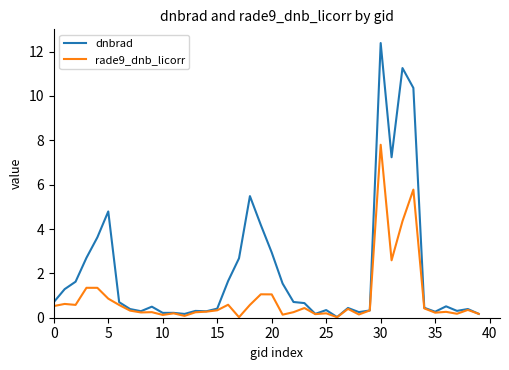

What is the greatest value displayed?

12.4